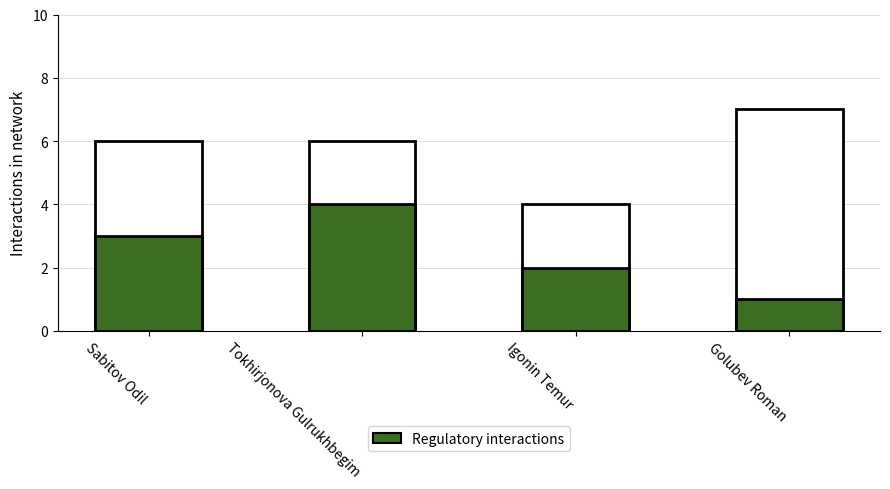

List the series in order of their peak value, lowest first.

Regulatory interactions, Total